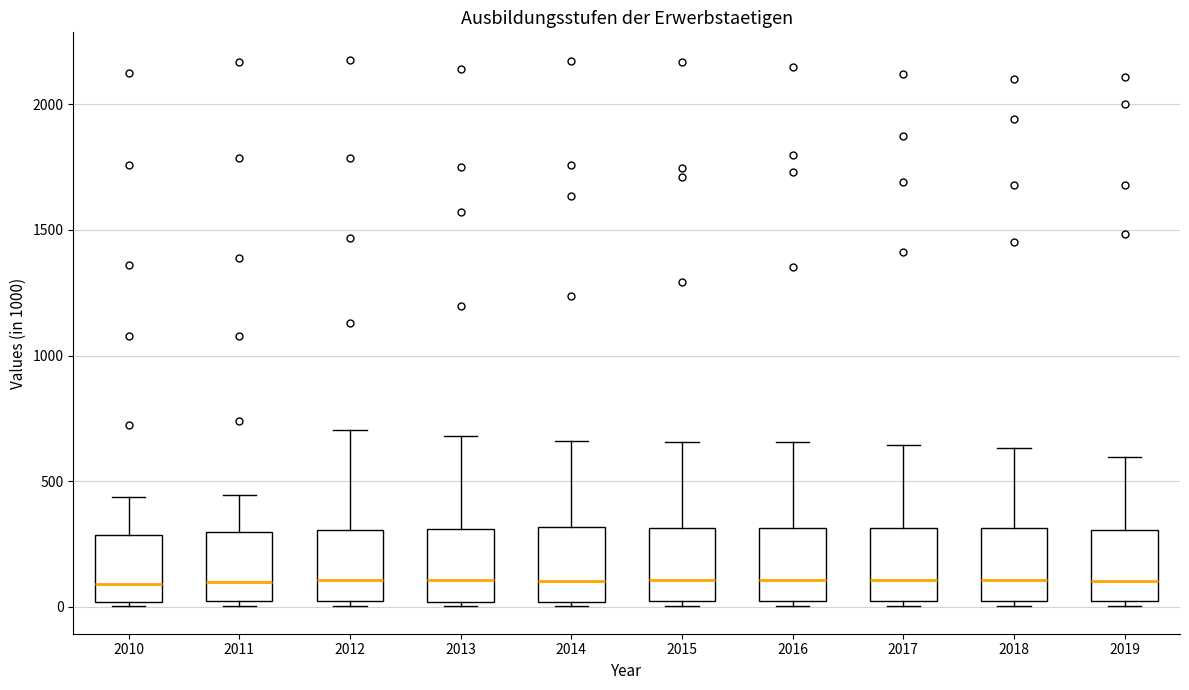

Reading left to right, read every box against the y-axis: the position of its median line, the range the box covers, and the ends of its whiskers. The values are not printed on the chart, so give them approximately, as read against the axis.

2010: median 100, box 0 to 300, whiskers 0 (just below the box's lower edge) to 450
2011: median 100, box 0 to 300, whiskers 0 (just below the box's lower edge) to 450
2012: median 100, box 0 to 300, whiskers 0 (just below the box's lower edge) to 700
2013: median 100, box 0 to 300, whiskers 0 (just below the box's lower edge) to 700
2014: median 100, box 0 to 300, whiskers 0 (just below the box's lower edge) to 650
2015: median 100, box 0 to 300, whiskers 0 (just below the box's lower edge) to 650
2016: median 100, box 0 to 300, whiskers 0 (just below the box's lower edge) to 650
2017: median 100, box 0 to 300, whiskers 0 (just below the box's lower edge) to 650
2018: median 100, box 0 to 300, whiskers 0 (just below the box's lower edge) to 650
2019: median 100, box 0 to 300, whiskers 0 (just below the box's lower edge) to 600